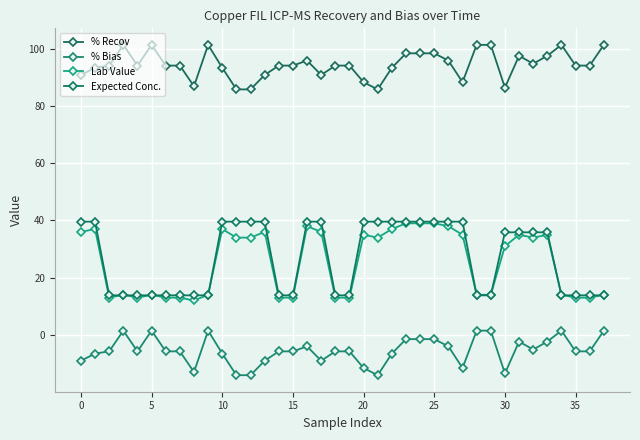

How many lines are shown in the chart?

4